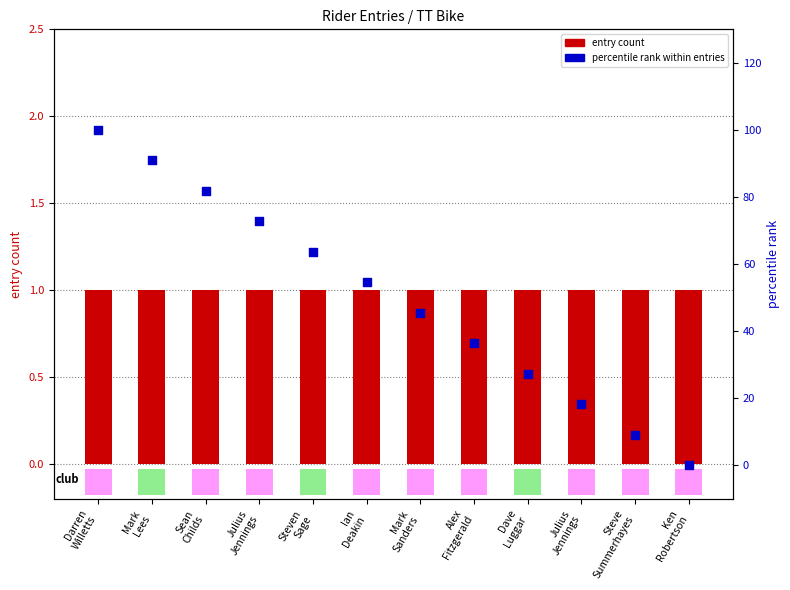

Which series contains the lowest Y value?

percentile rank within entries